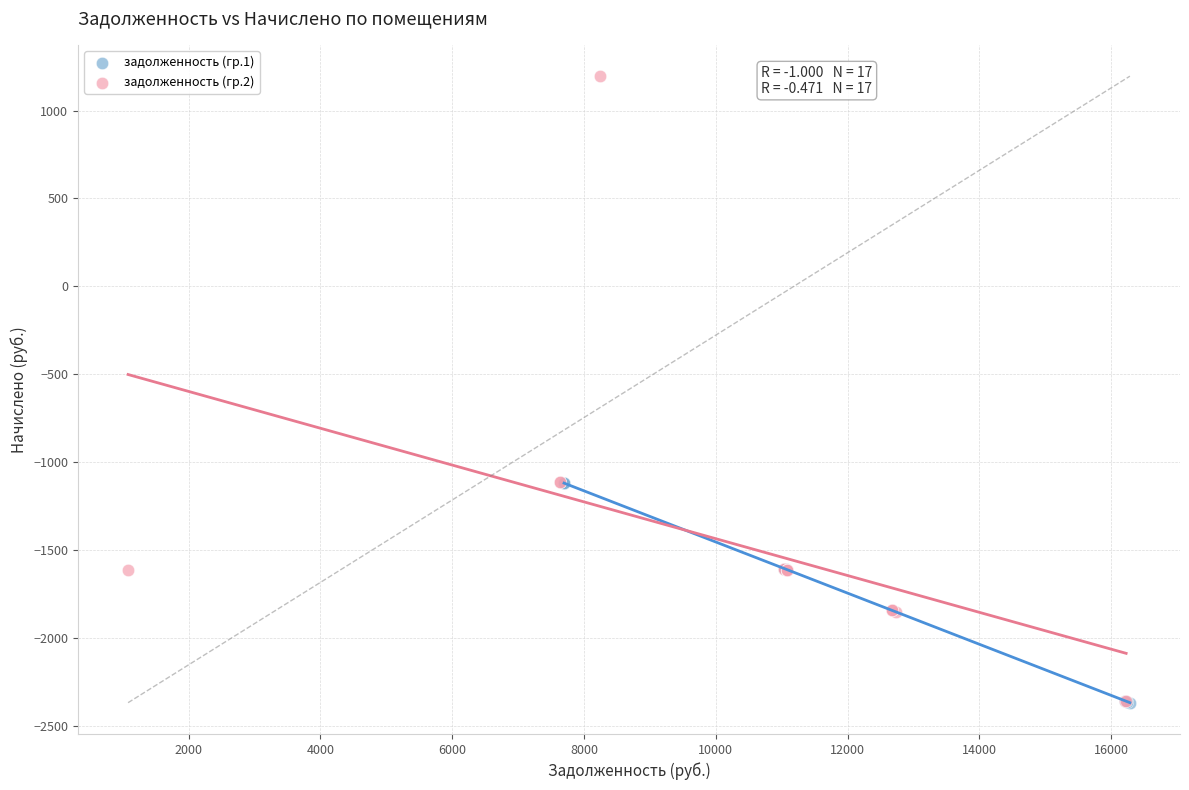

Which series reaches the maximum Y coordinate?

задолженность (гр.2)